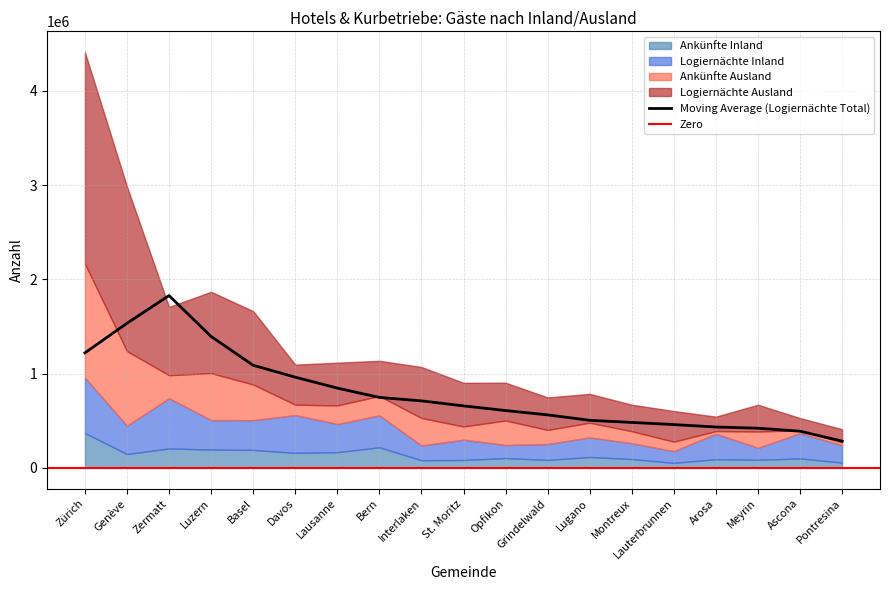

What is the sum of all Ankünfte Ausland values?

5125906